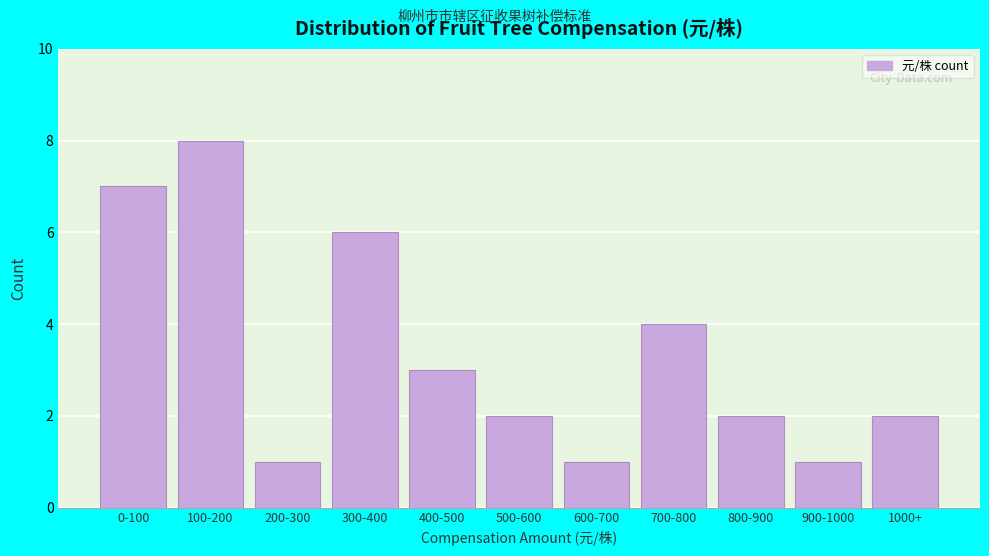

Reading left to right, extract all data points from this chart.

0-100=7	100-200=8	200-300=1	300-400=6	400-500=3	500-600=2	600-700=1	700-800=4	800-900=2	900-1000=1	1000+=2